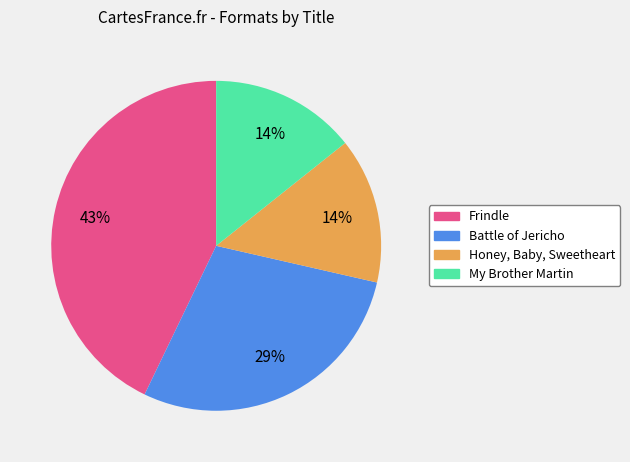

Do Battle of Jericho and Frindle together represent more than half of the pie?

Yes